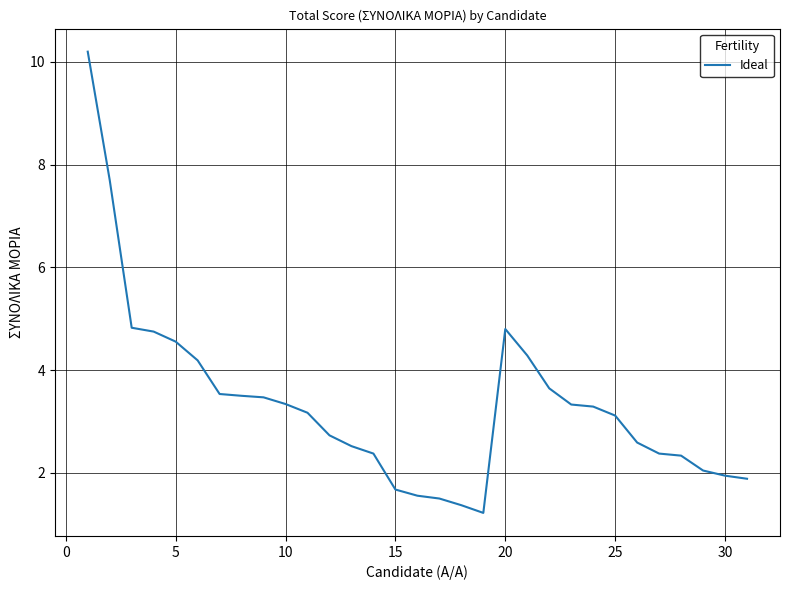

What is the minimum value shown in the chart?

1.2